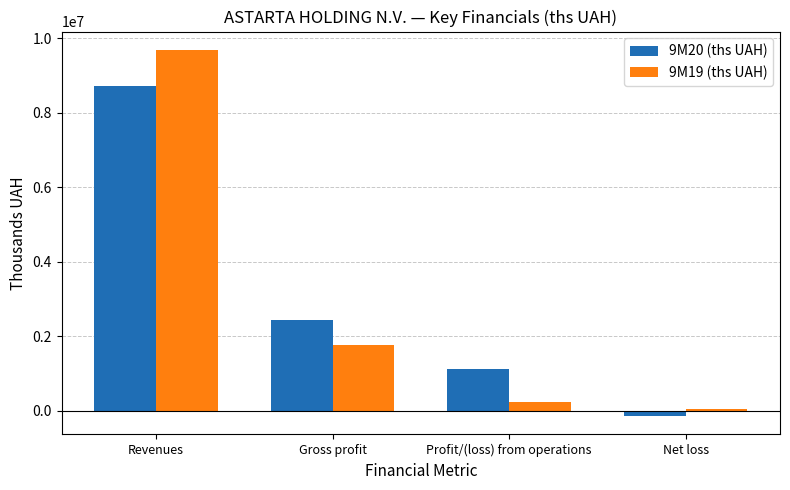

What is the label of the 3rd bar from the left?

Profit/(loss) from operations